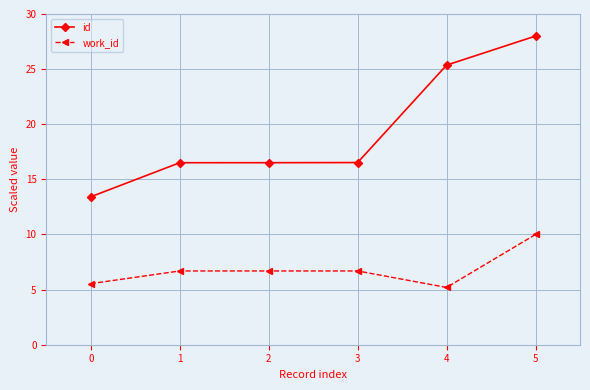

What is the value of the id point at the 2nd from the left?

16.5